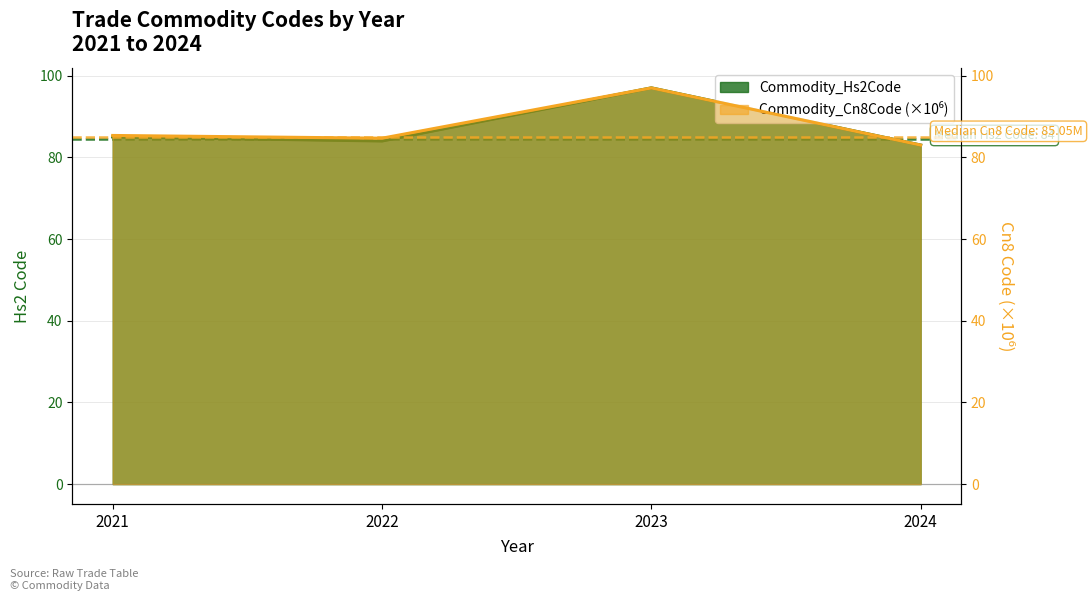

True or false: Commodity_Hs2Code and Commodity_Cn8Code cross at least once.

False